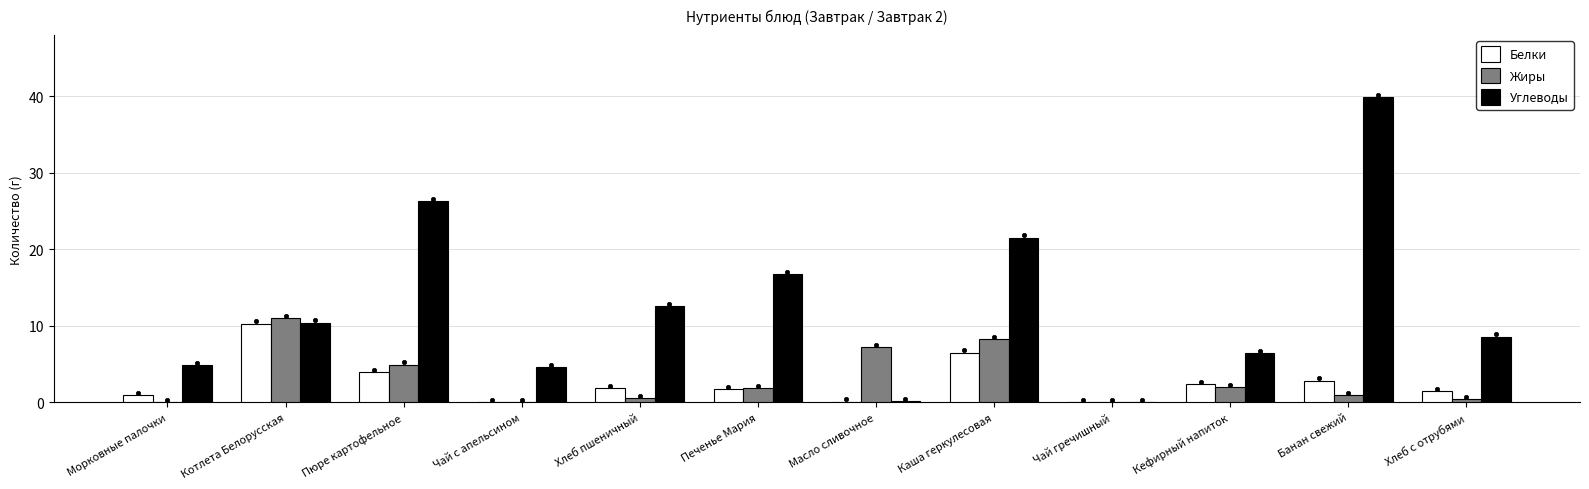

At how many categories does at least one series exceed 5?

9